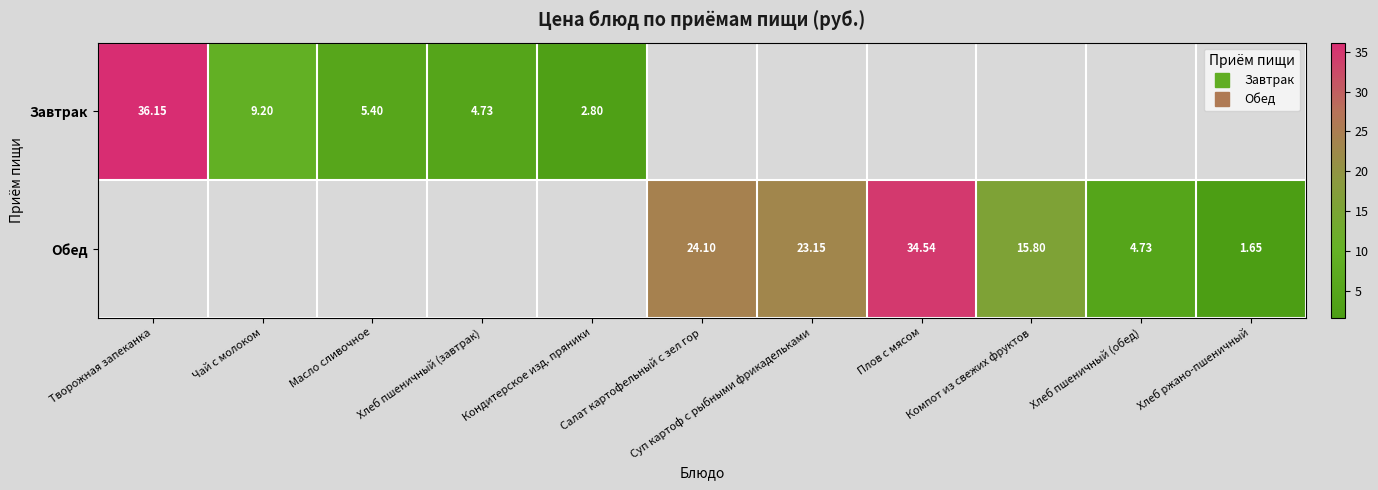

Which series has the widest spread of values?

Завтрак